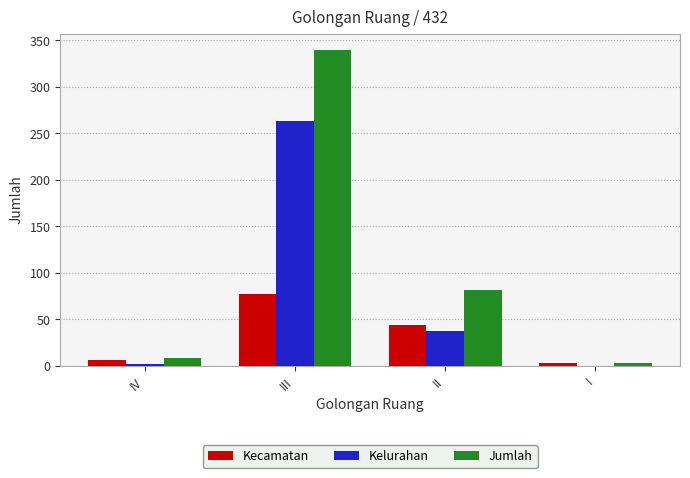

True or false: Kecamatan has a value of 77 at III.

True